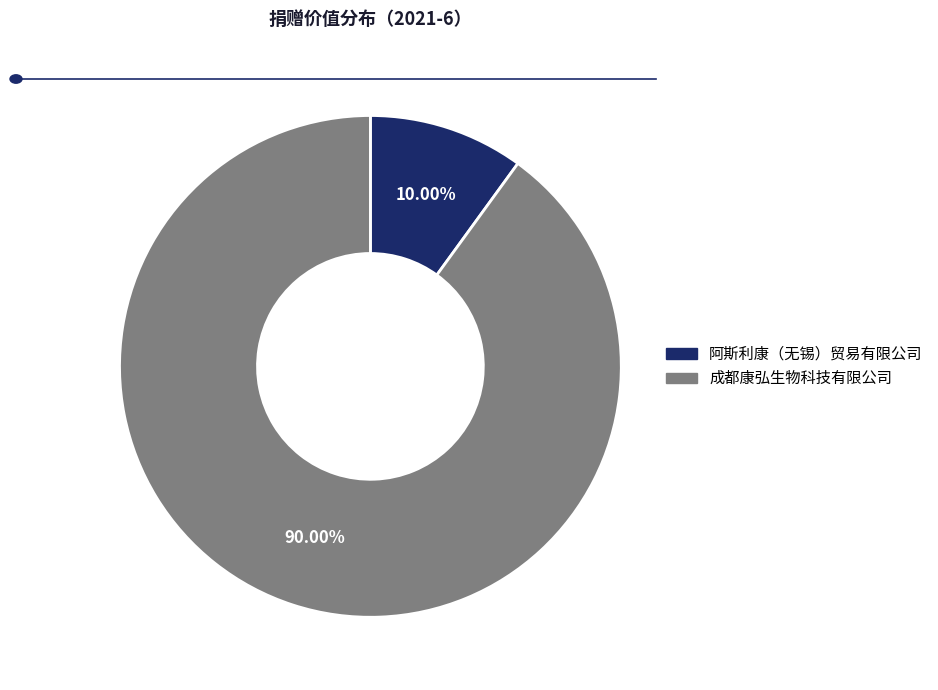

Approximately how many times larger is the value at 阿斯利康（无锡）贸易有限公司 compared to 成都康弘生物科技有限公司?

0.1